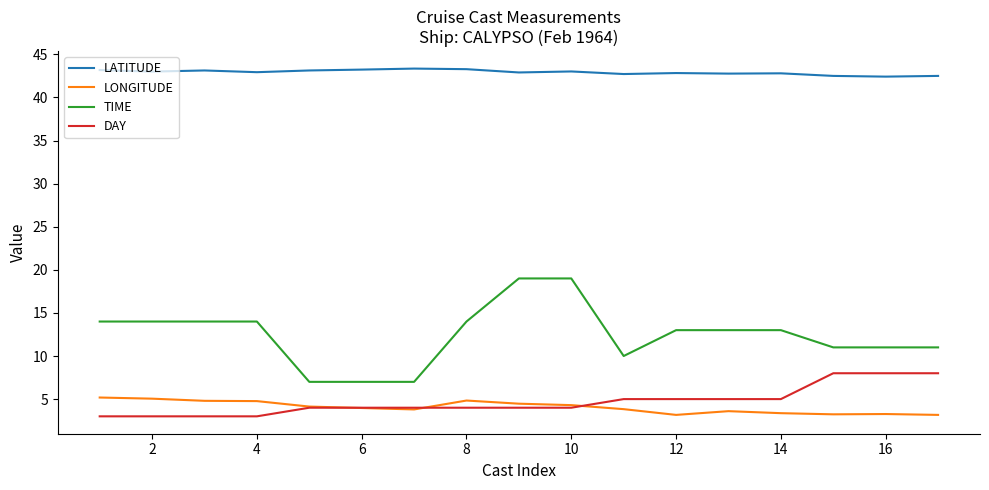

What is the minimum value for LONGITUDE?

3.2